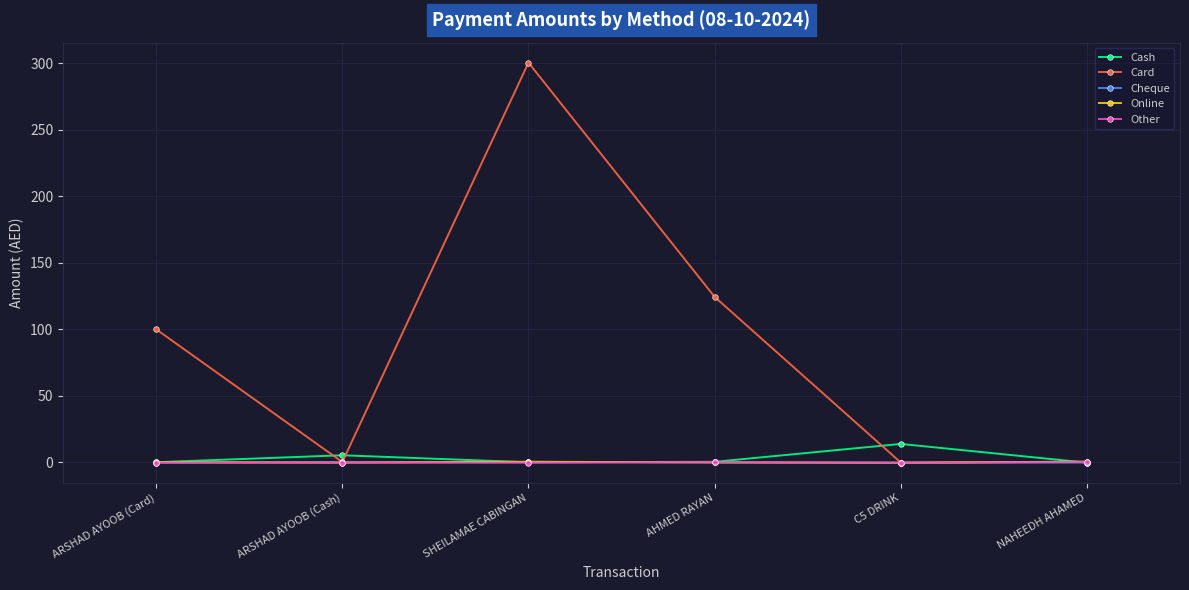

How many values in Other are above zero?

2